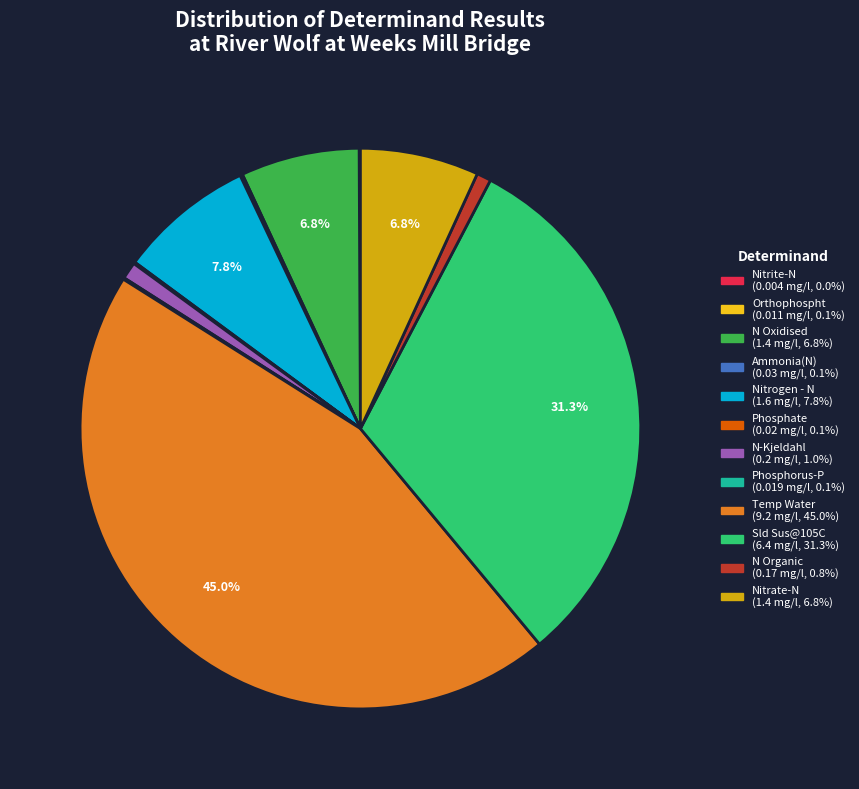

What is the largest slice in the pie chart?

Temp Water